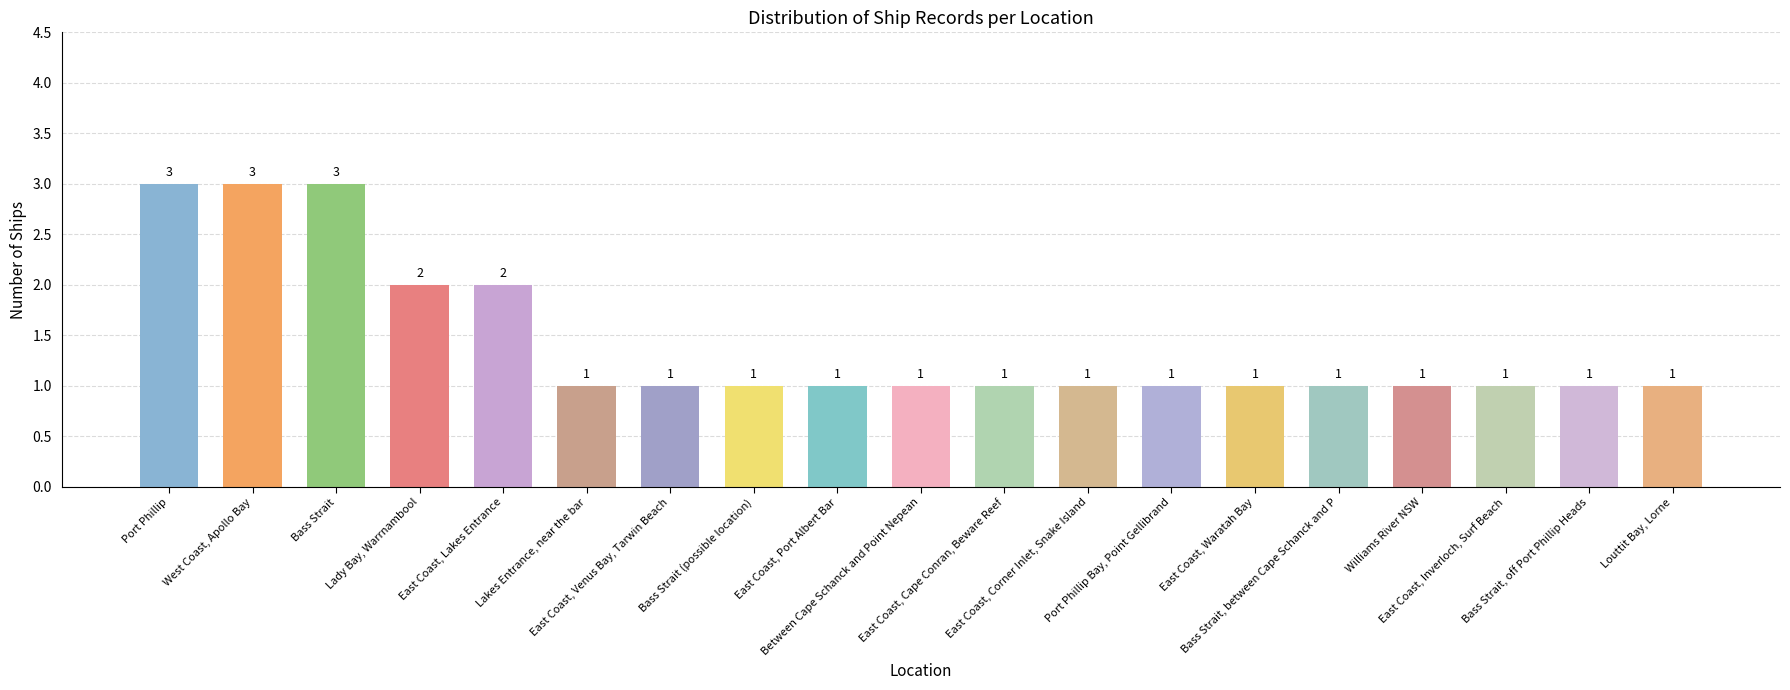

Approximately how many times larger is the value at Port Phillip compared to East Coast, Waratah Bay?

3.0